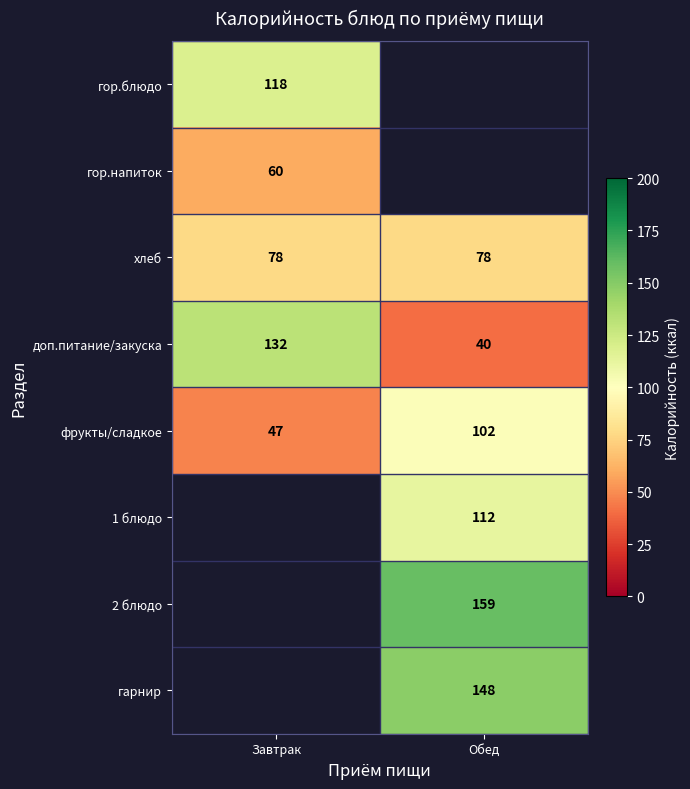

What is the spread (max minus min) of values at Завтрак?

85.0